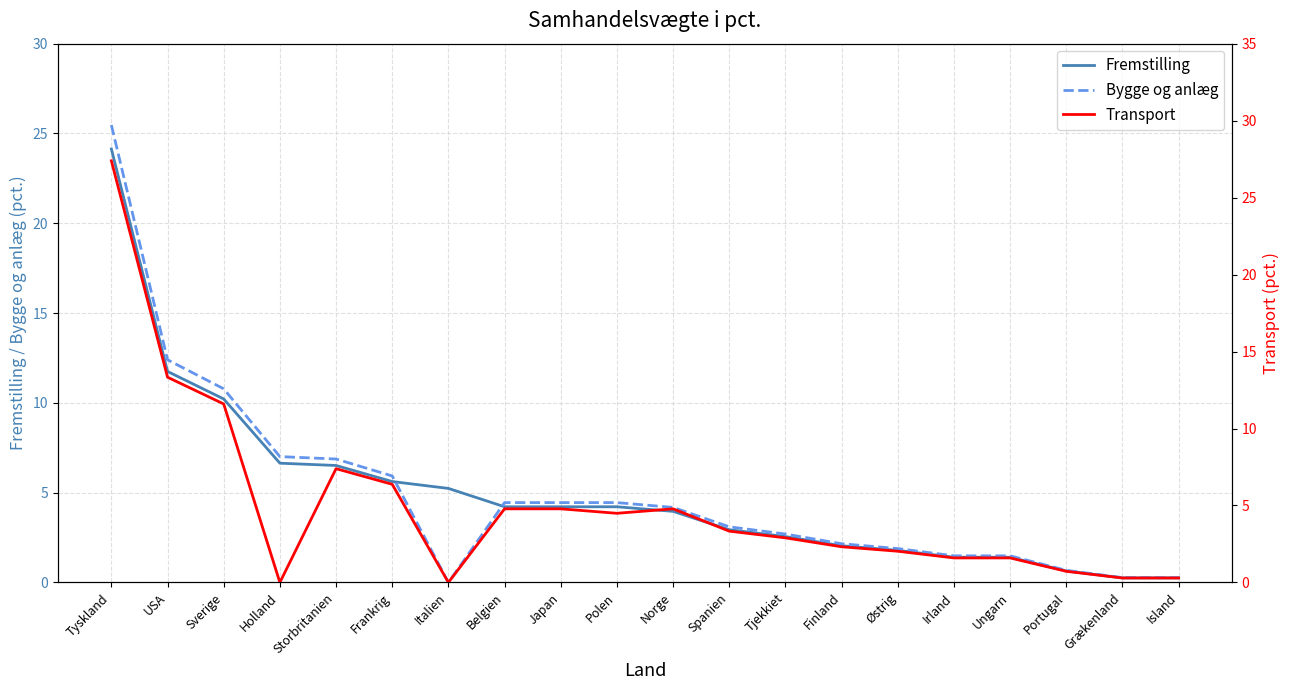

At which category does Transport reach its first local peak?

Storbritanien